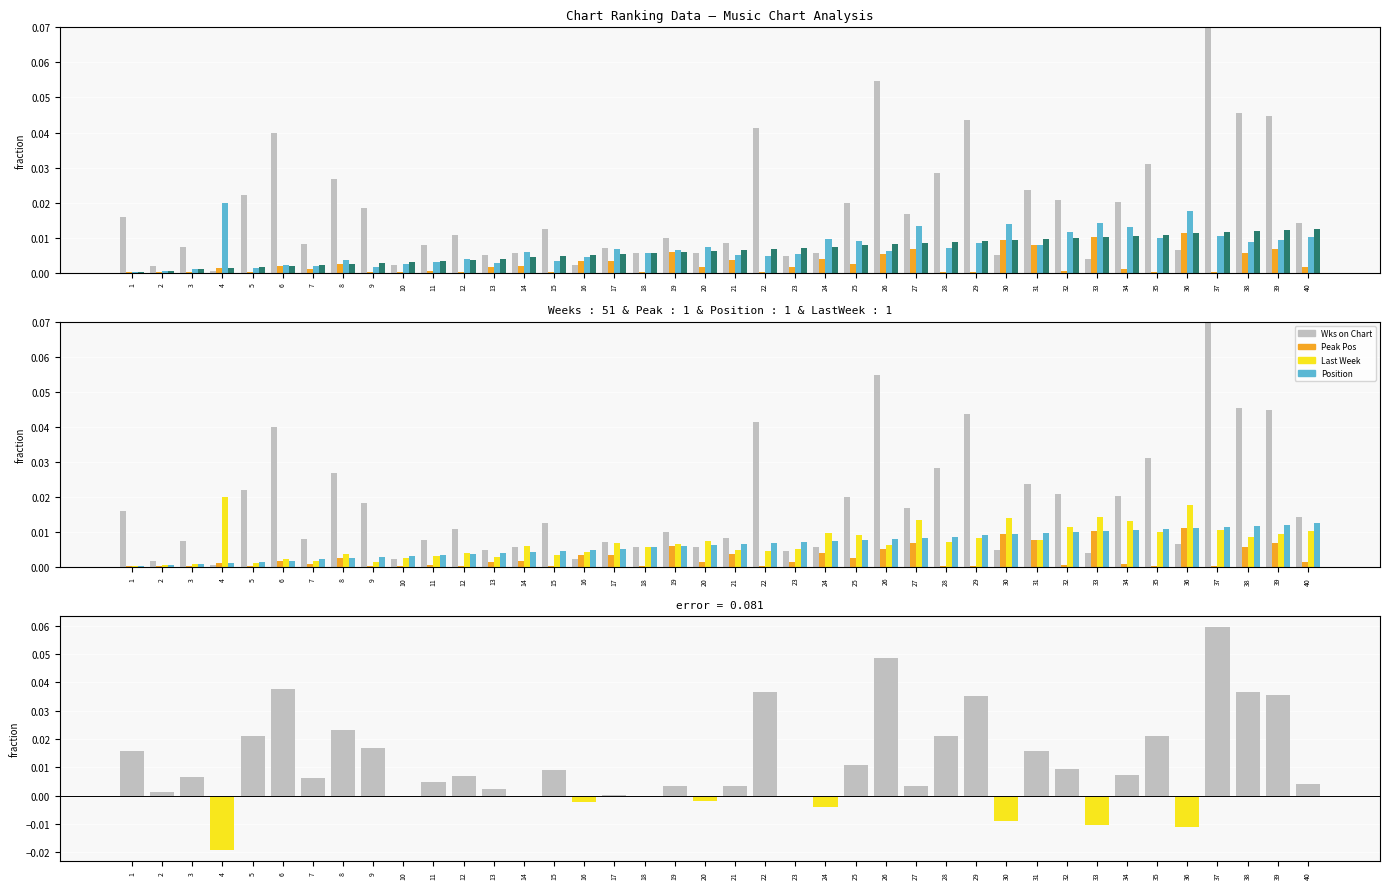

Are the bars horizontal?

No